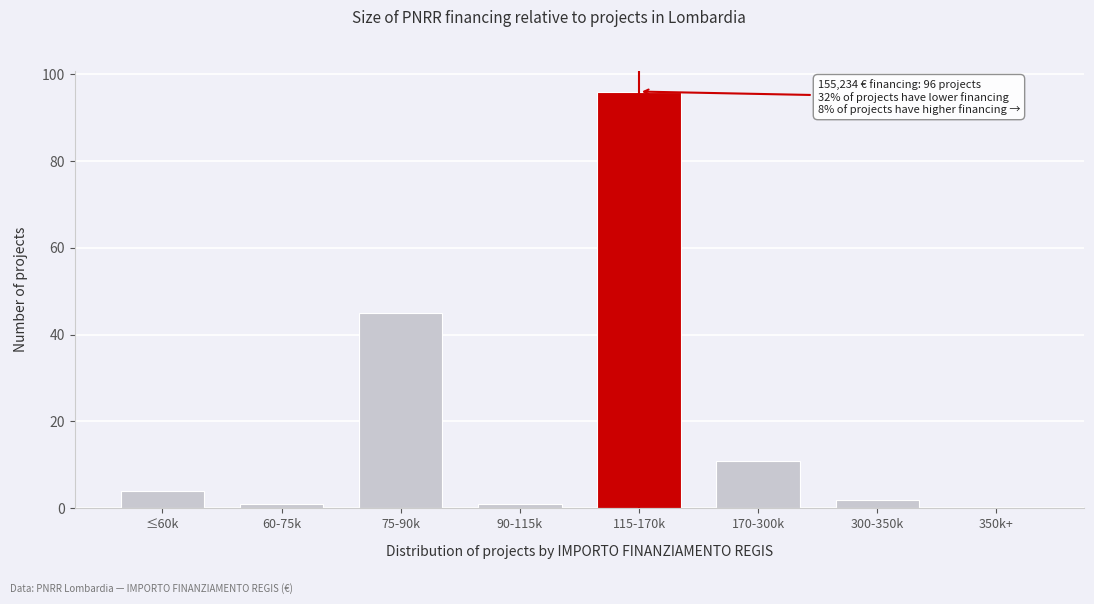

Reading left to right, list all the values displayed in this chart.

≤60k=4	60-75k=1	75-90k=45	90-115k=1	115-170k=96	170-300k=11	300-350k=2	350k+=0